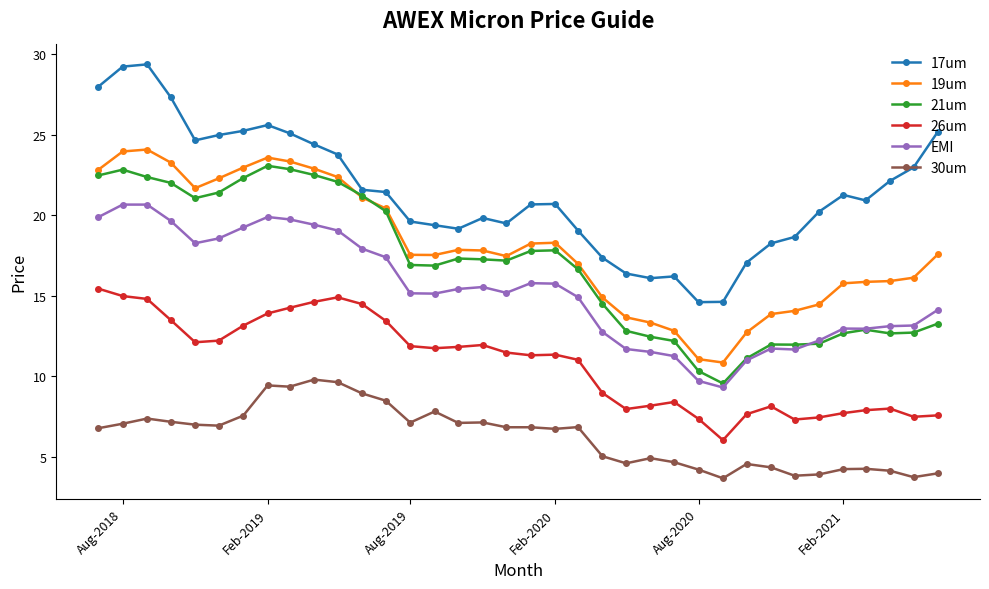

Which series has the widest spread of values?

17um